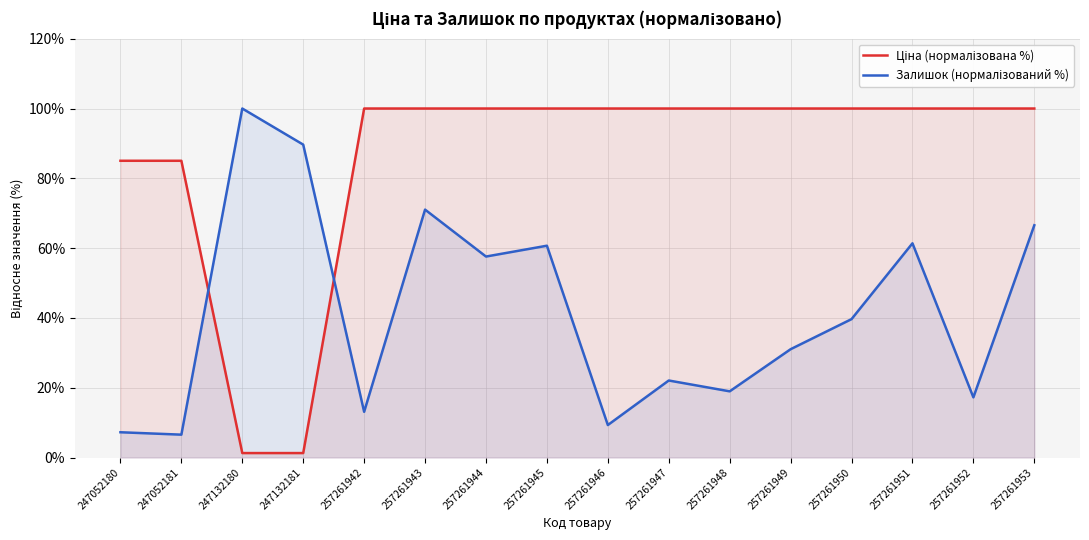

Reading right to left, transcribe all the data shown in this chart.

Ціна (нормалізована %): 257261953=100.0	257261952=100.0	257261951=100.0	257261950=100.0	257261949=100.0	257261948=100.0	257261947=100.0	257261946=100.0	257261945=100.0	257261944=100.0	257261943=100.0	257261942=100.0	247132181=1.3	247132180=1.3	247052181=85.0	247052180=85.0
Залишок (нормалізований %): 257261953=66.6	257261952=17.2	257261951=61.4	257261950=39.7	257261949=31.0	257261948=19.0	257261947=22.1	257261946=9.3	257261945=60.7	257261944=57.6	257261943=71.0	257261942=13.1	247132181=89.7	247132180=100.0	247052181=6.6	247052180=7.2